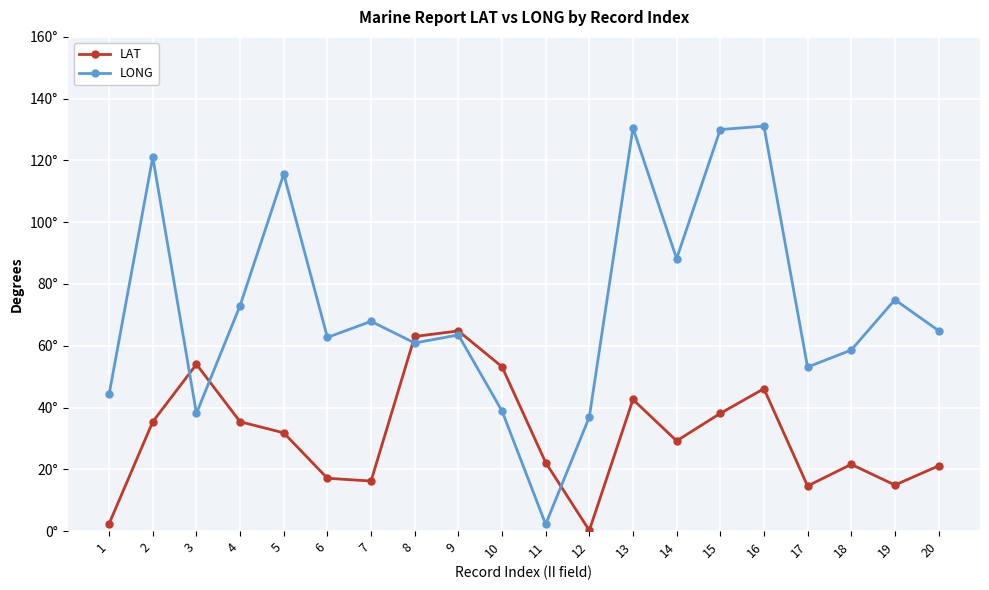

Does the chart have visible grid lines?

Yes